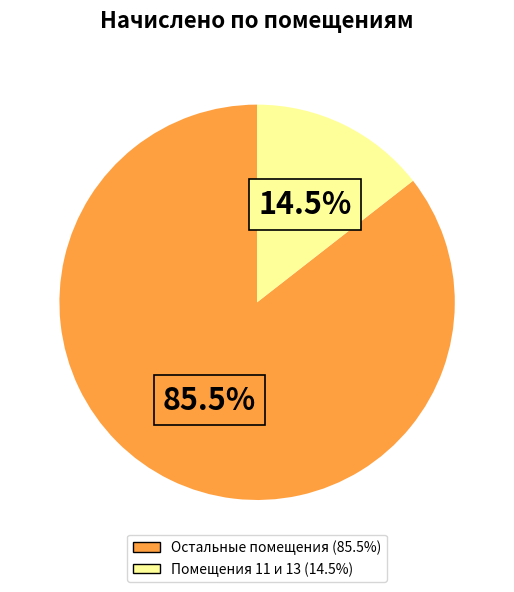

Does any single category account for the majority?

Yes